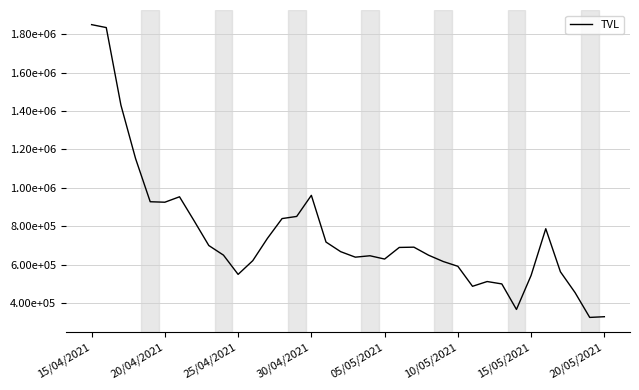

Does the chart display data point markers on the line(s)?

No